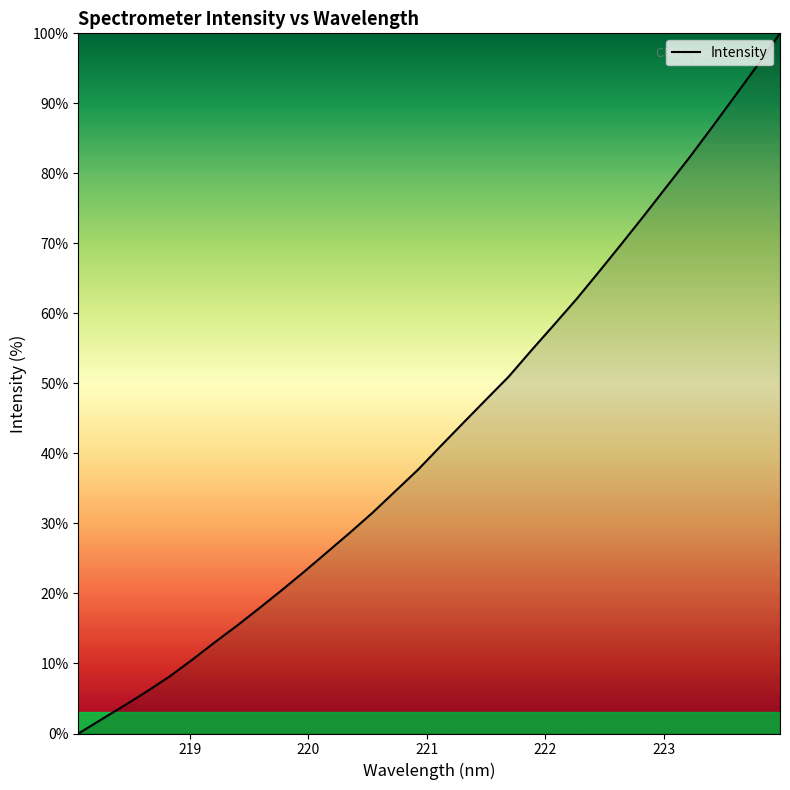

How many lines are shown in the chart?

1